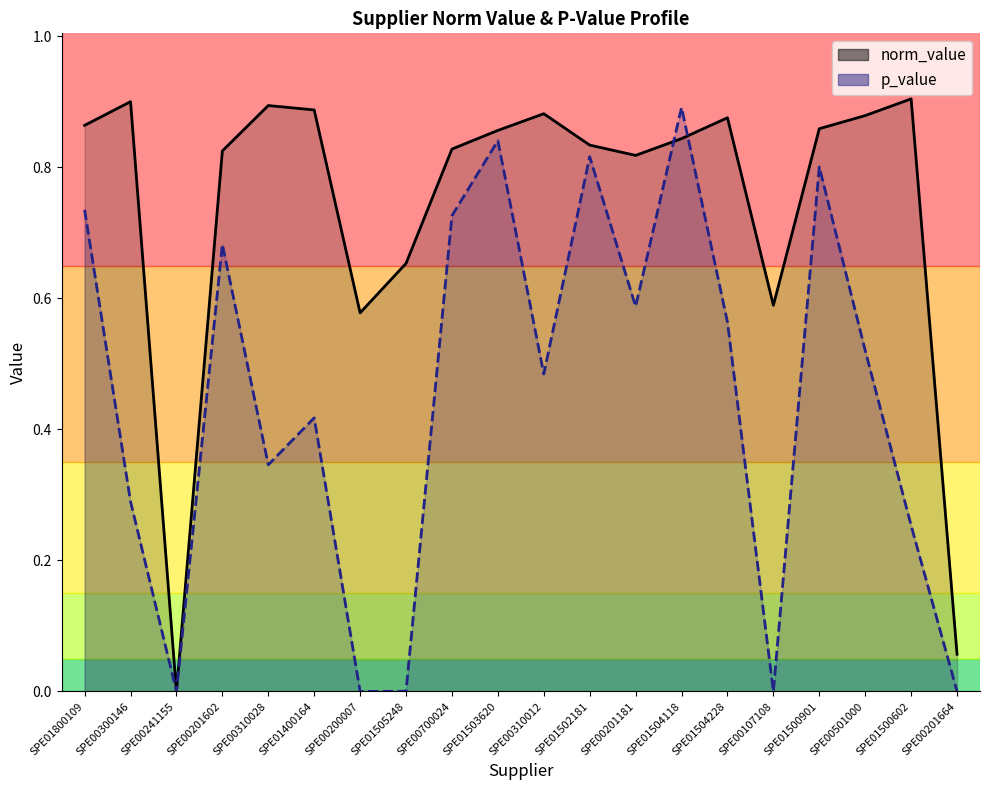

What position from the left is SPE01503620?

10